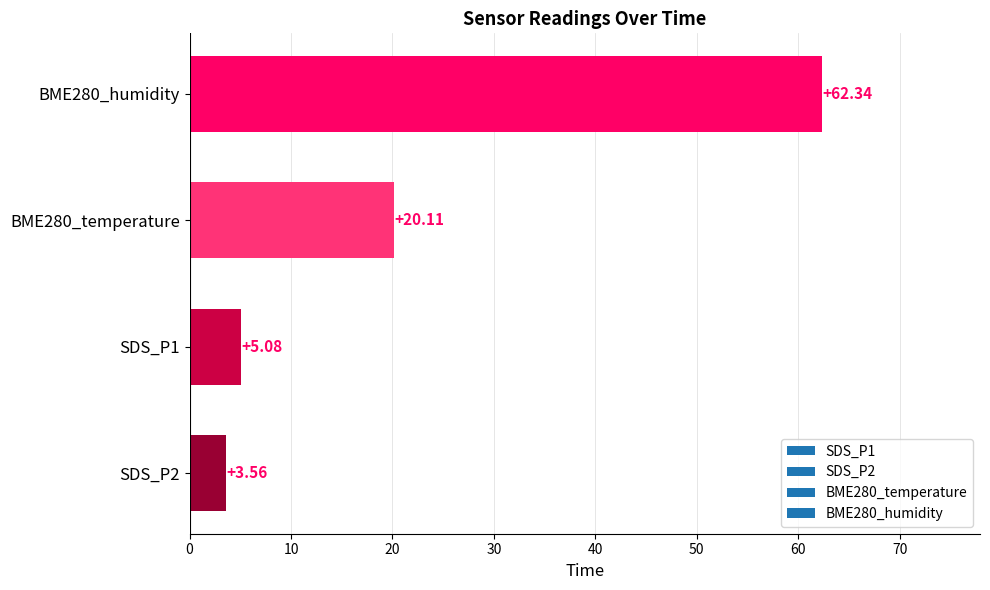

What is the average value?

22.8